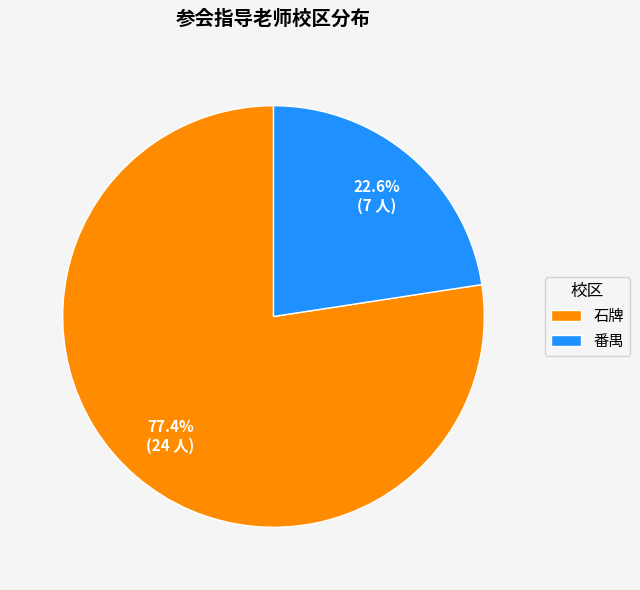

To the nearest percent, what percentage of the pie is 番禺?

23%